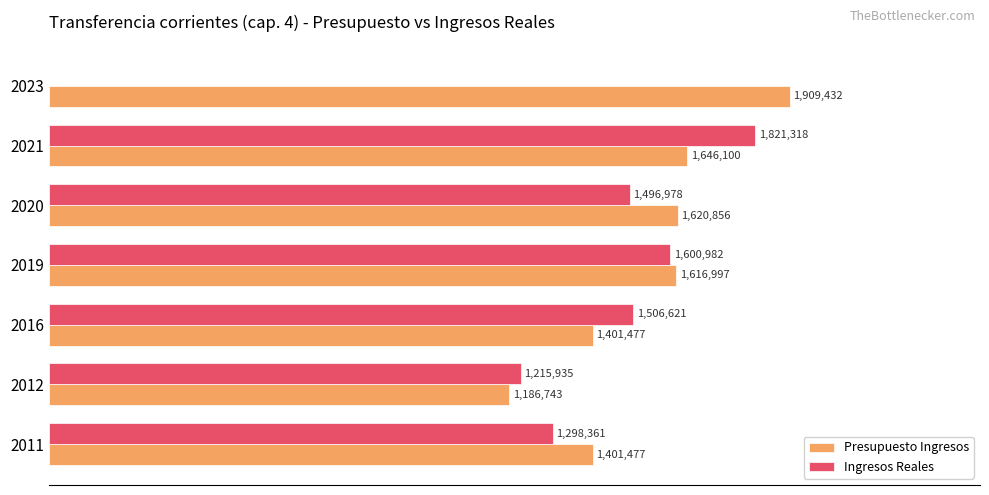

Reading right to left, list all the values displayed in this chart.

Presupuesto Ingresos: 1909431.5	1646100.0	1620856.4	1616996.6	1401477.2	1186743.2	1401477.2
Ingresos Reales: 0.0	1821318.0	1496978.4	1600982.5	1506620.5	1215935.3	1298361.3